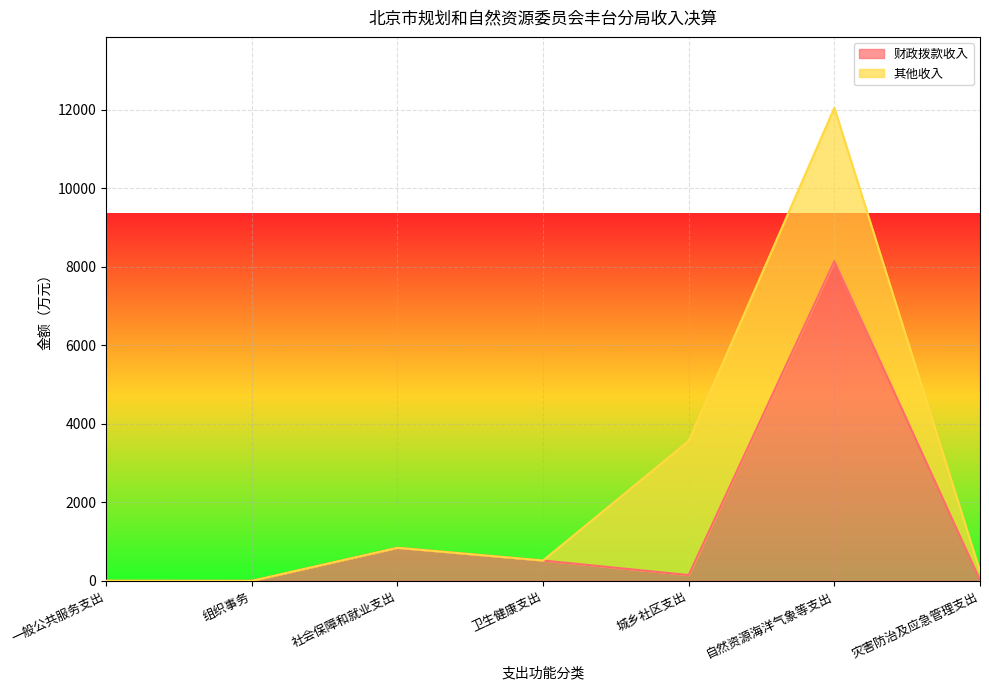

How many points are lower than both their immediate neighbors (excluding endpoints)?

1